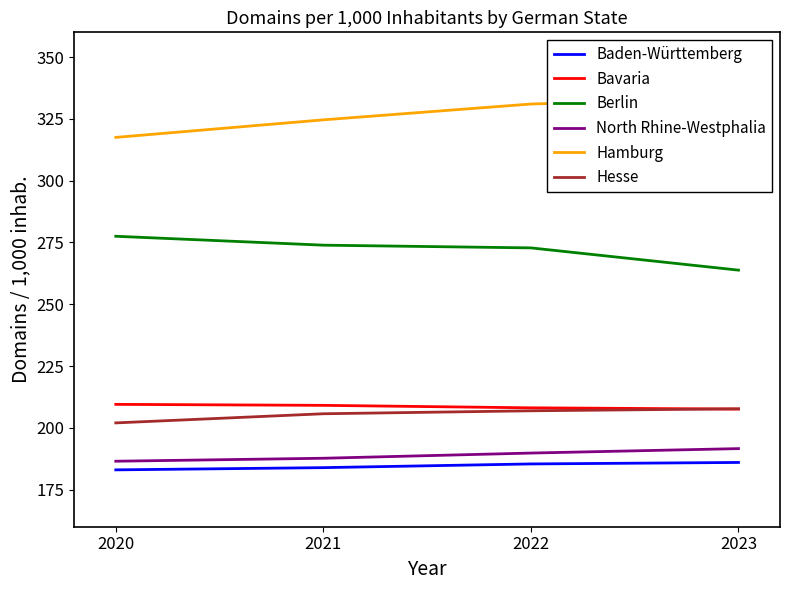

Does the chart display data point markers on the line(s)?

No